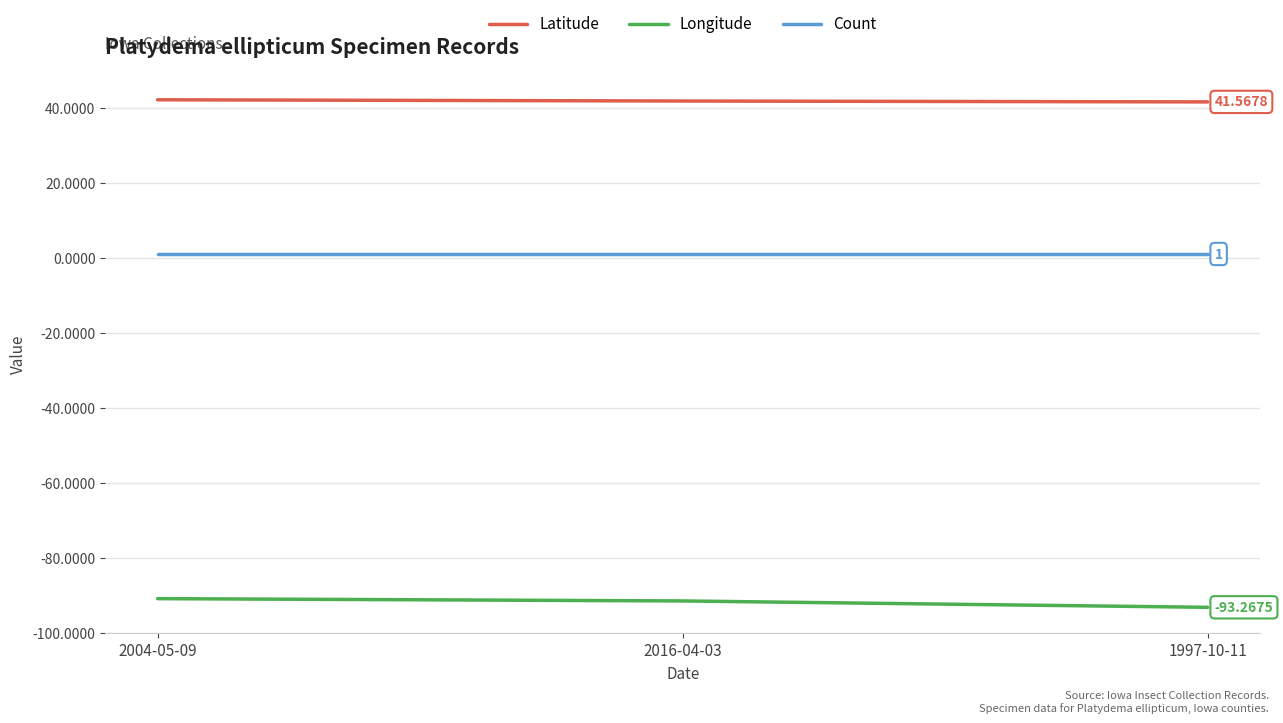

Is it true that Longitude equals -155.3 at 1997-10-11?

False